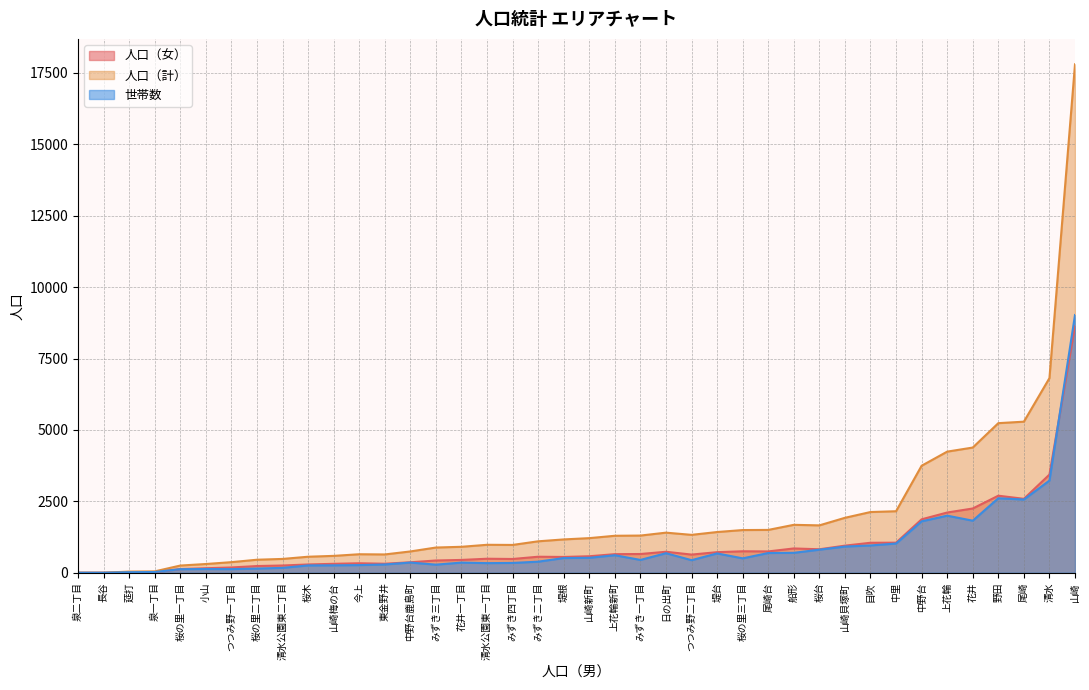

At which category is the sum across all series the highest?

山崎